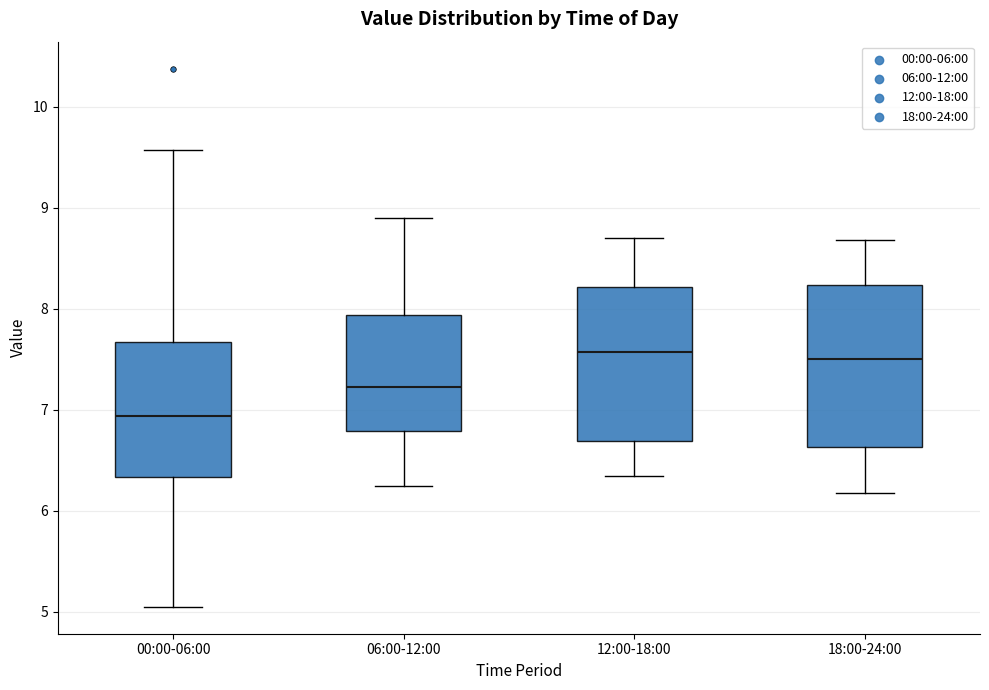

Where is the upper edge of the box for 18:00-24:00 on the y-axis? The values are not printed on the chart, so give them approximately, as read against the axis.

8.2